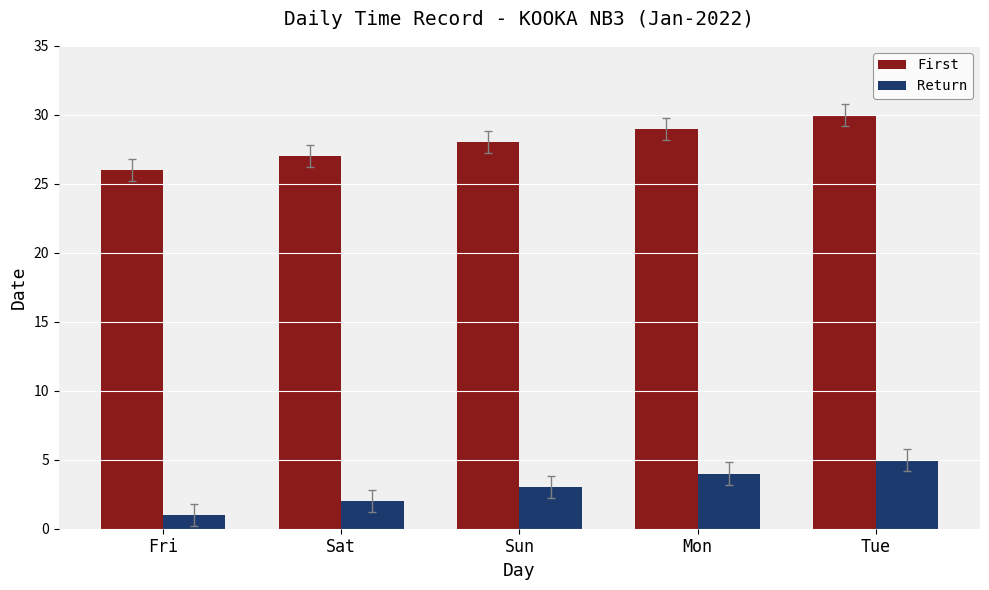

How many data points in First are less than 28?

2